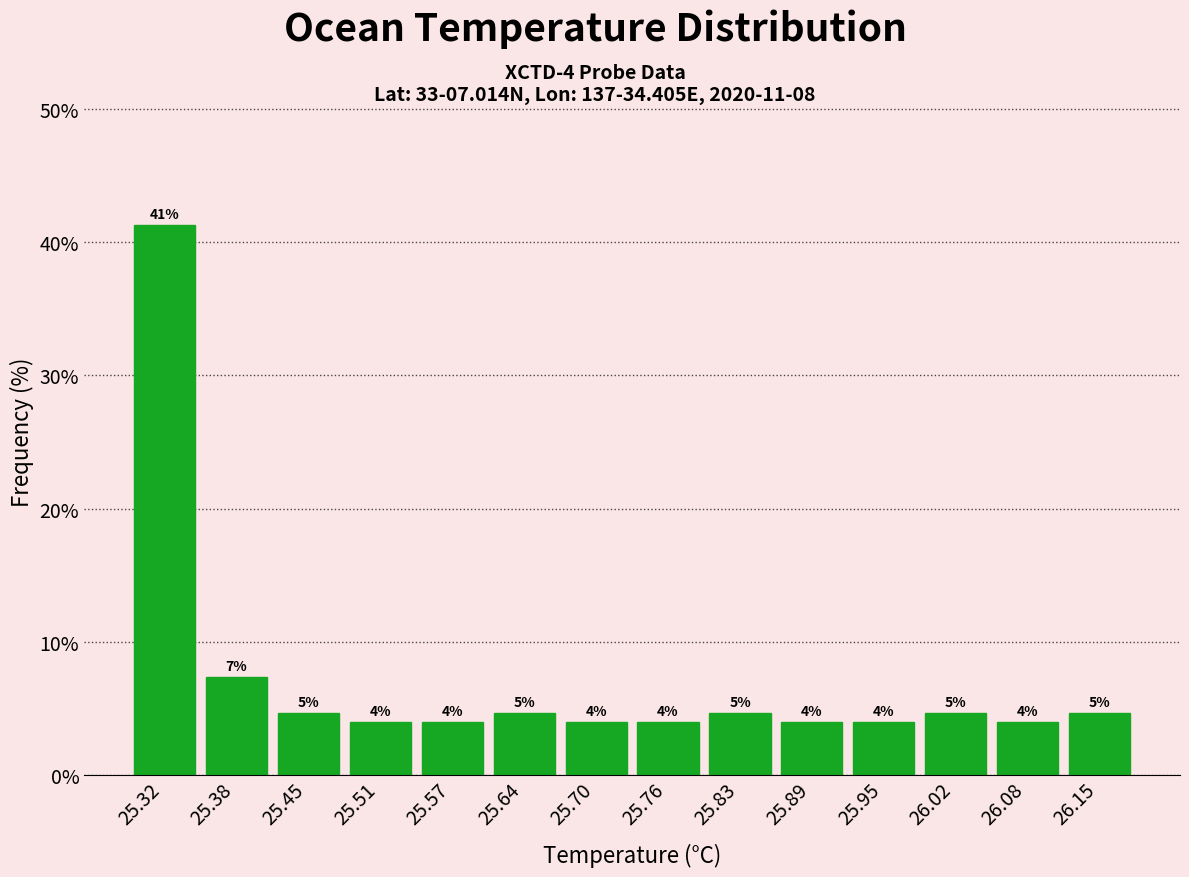

Which range on the x-axis has the tallest bar?

25.29 to 25.35